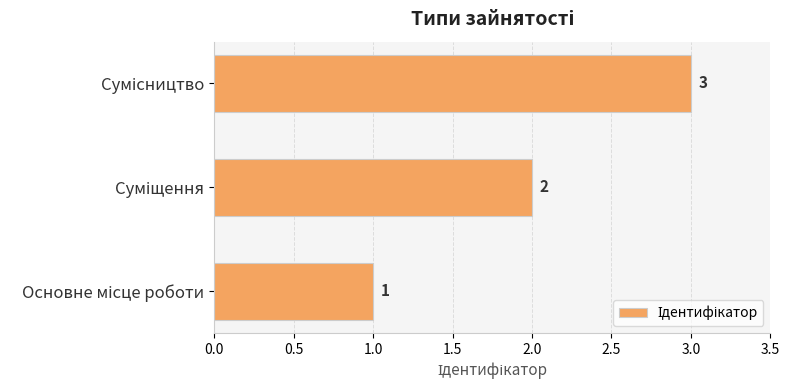

What is the greatest value displayed?

3